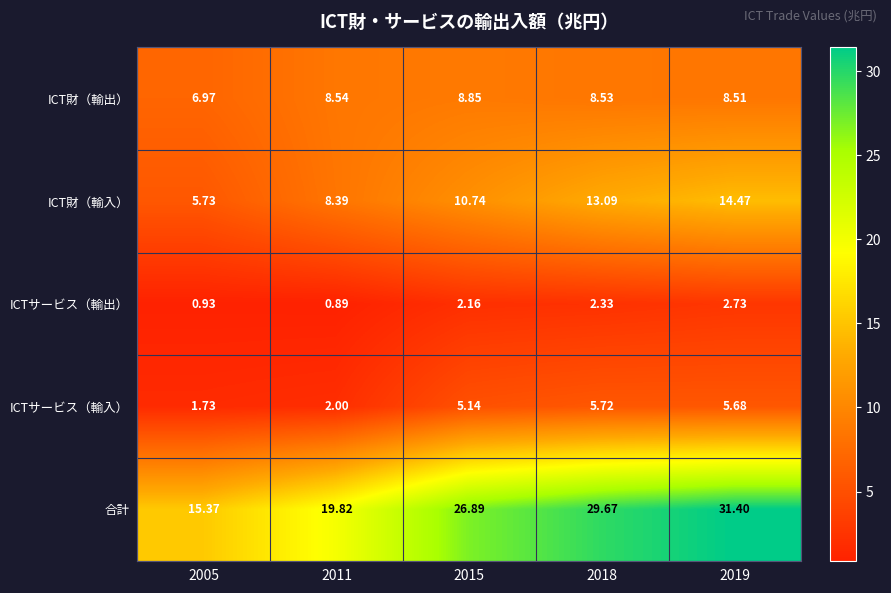

Is the value of ICT財（輸出） at 2011 greater than the value of ICTサービス（輸入） at 2005?

Yes